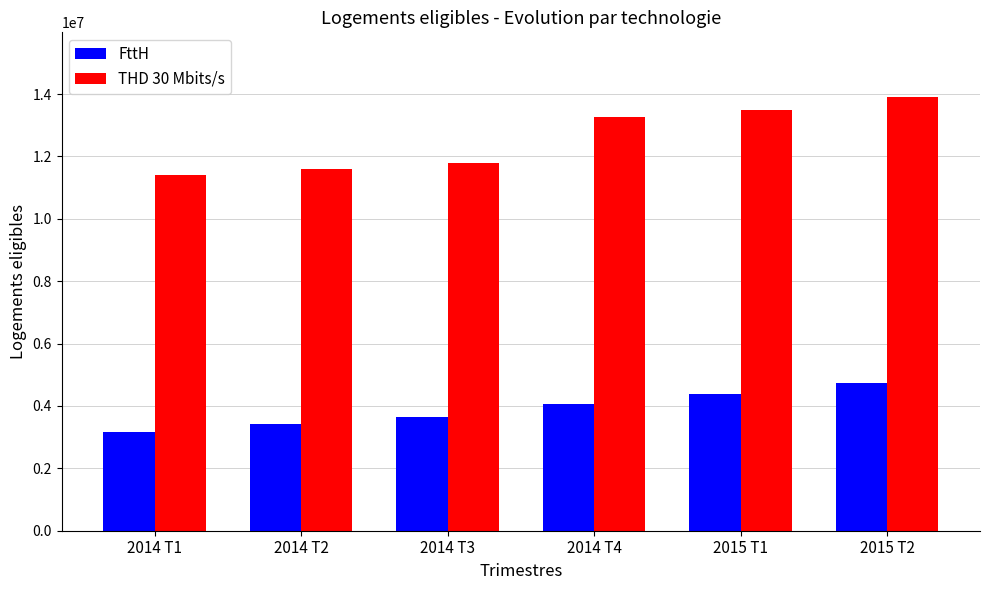

True or false: THD 30 Mbits/s has a value of 11603000 at 2014 T2.

True